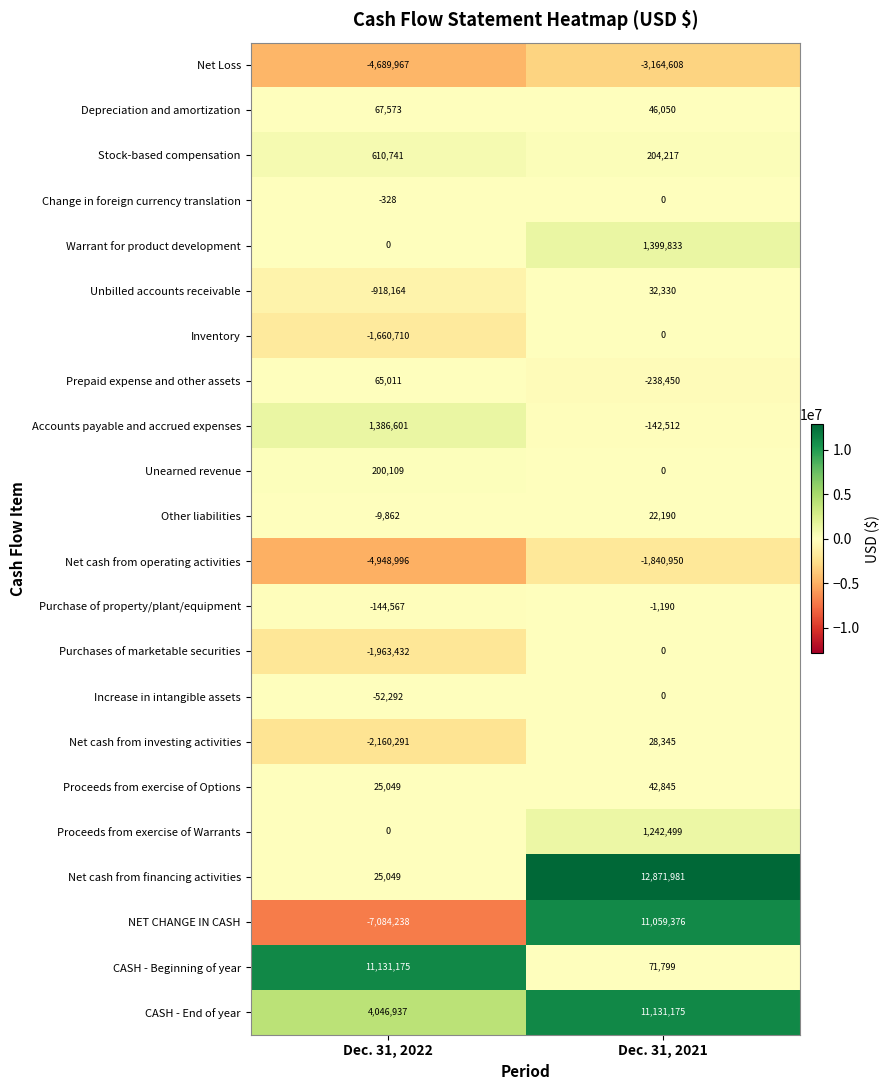

What is the approximate value of Change in foreign currency translation at Dec. 31, 2022, to the nearest 10?

-330